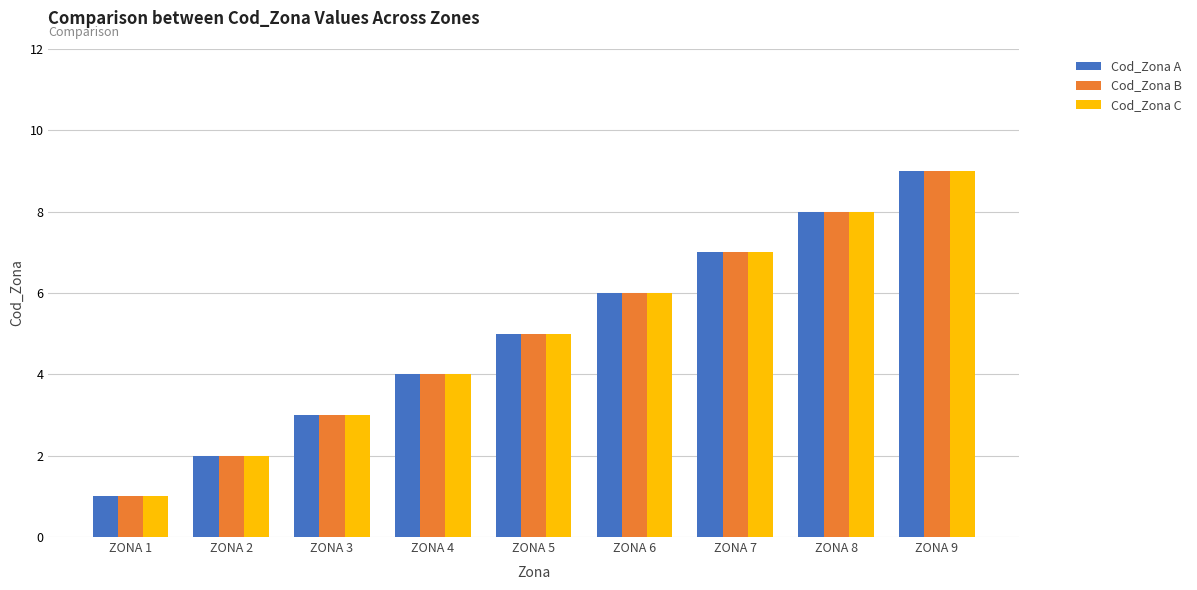

What value does the Cod_Zona C series have at ZONA 8?

8